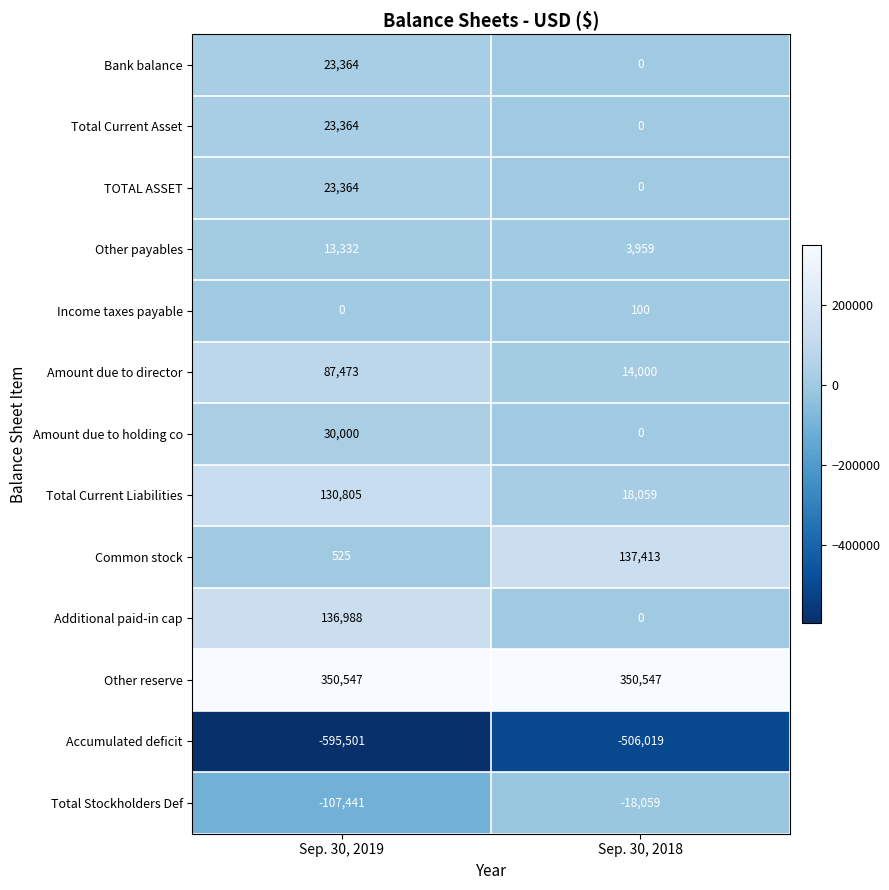

What is the maximum value shown in the chart?

350547